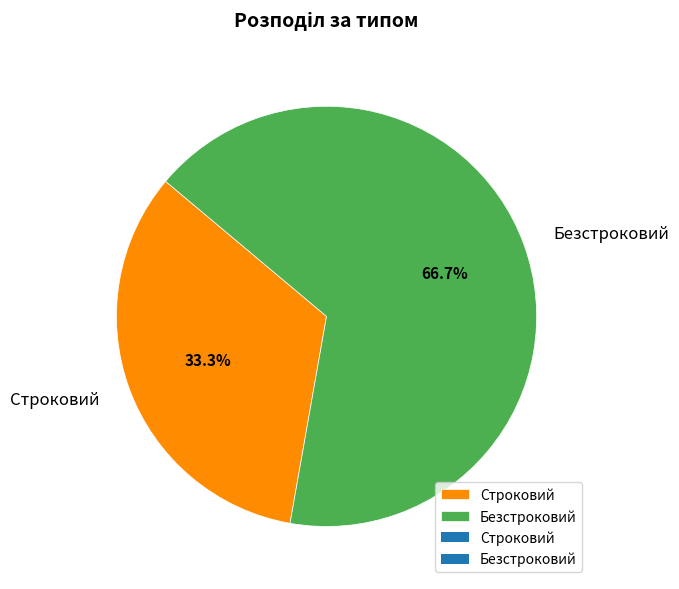

What is the smallest slice in the pie chart?

Строковий